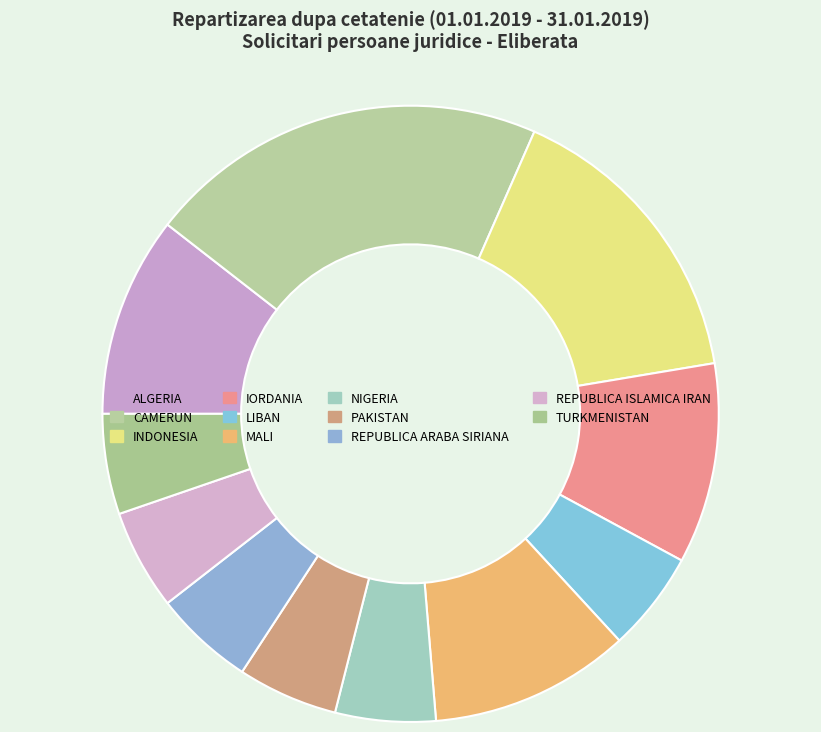

What is the largest slice in the pie chart?

CAMERUN